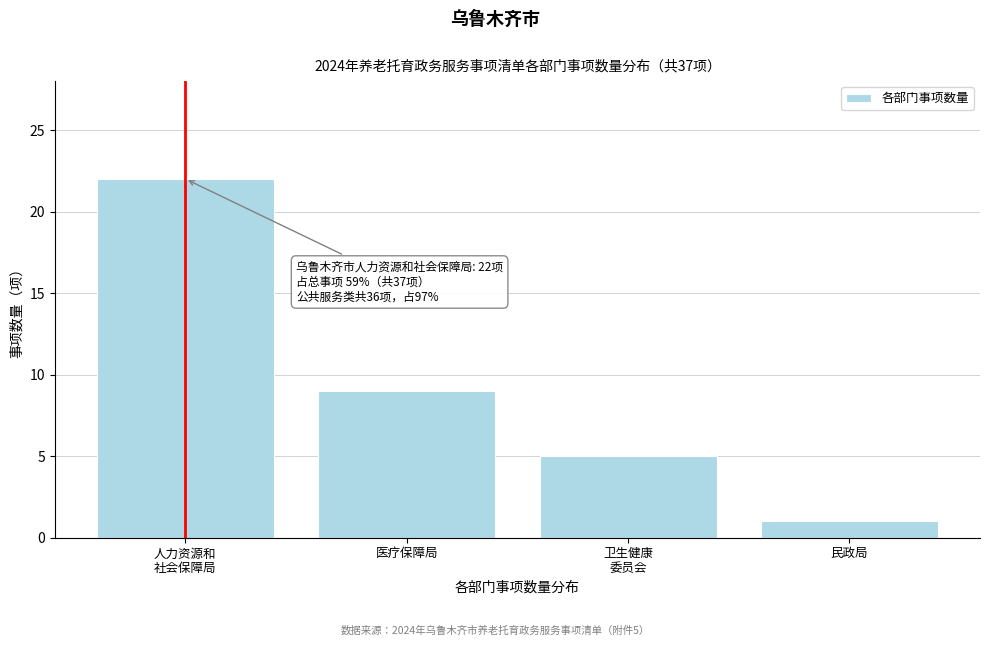

Reading left to right, extract all data points from this chart.

22	9	5	1